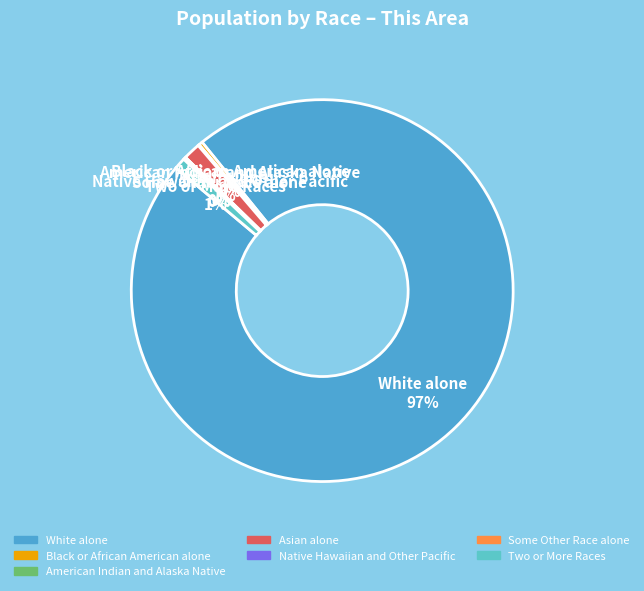

Do Black or African American alone 0% and White alone 97% together represent more than half of the pie?

Yes